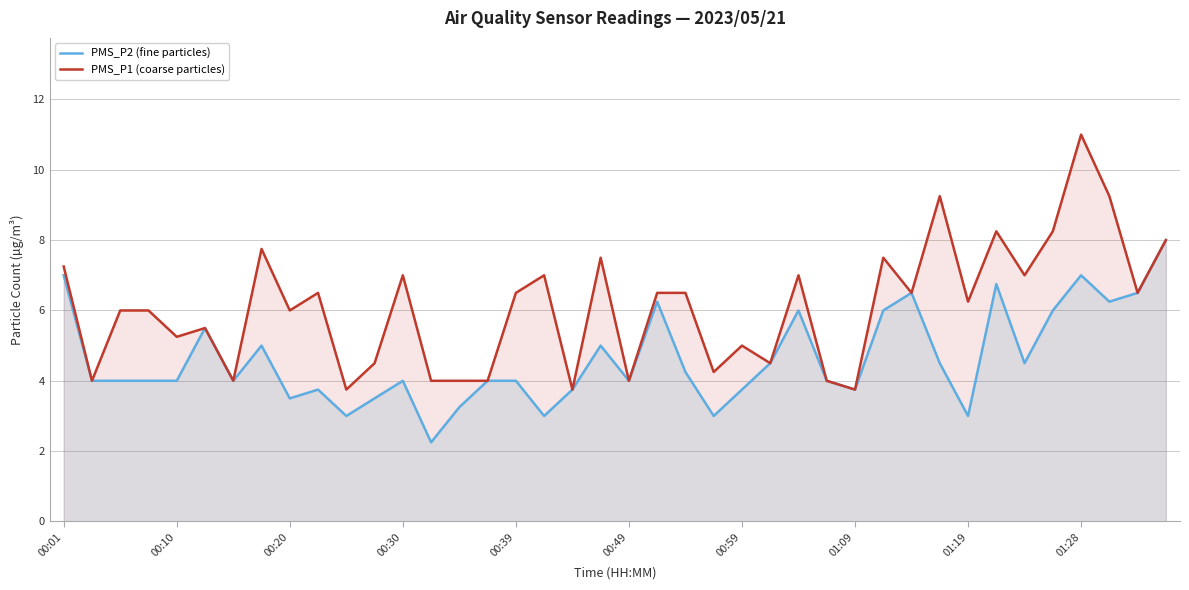

Between 34 and 14, which is larger?

34